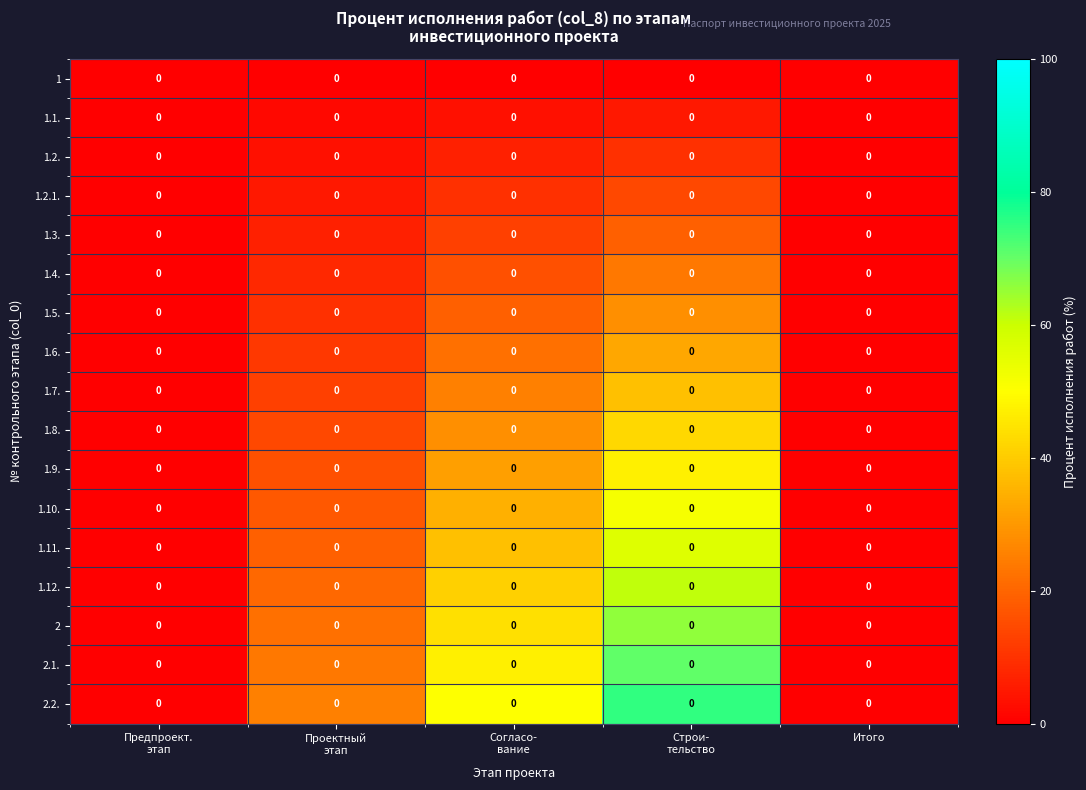

What is the spread (max minus min) of values at Строи-
тельство?

75.0